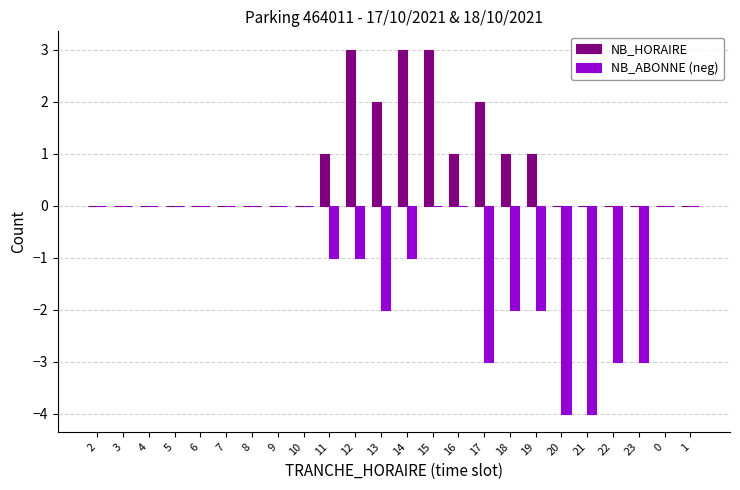

Are the bars grouped side by side (vs. stacked)?

Yes